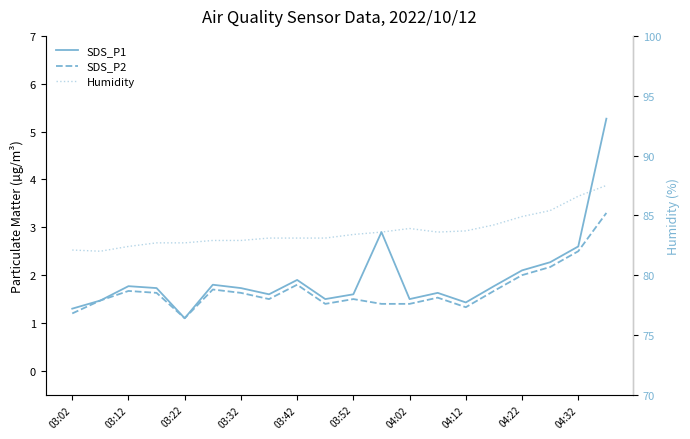

How many data points in Humidity are less than 83?

7